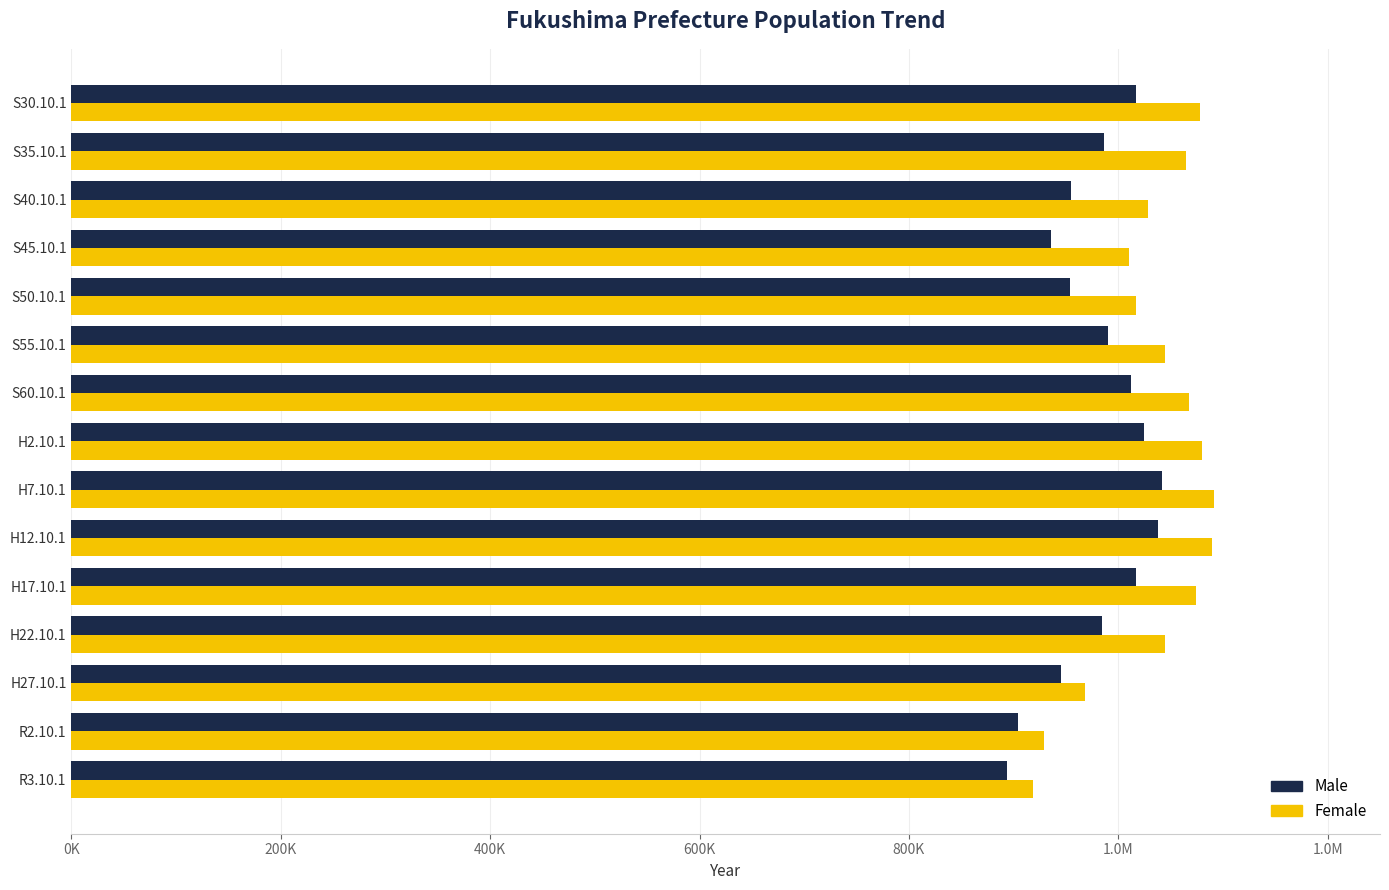

What are all the series names shown in the legend?

Male, Female